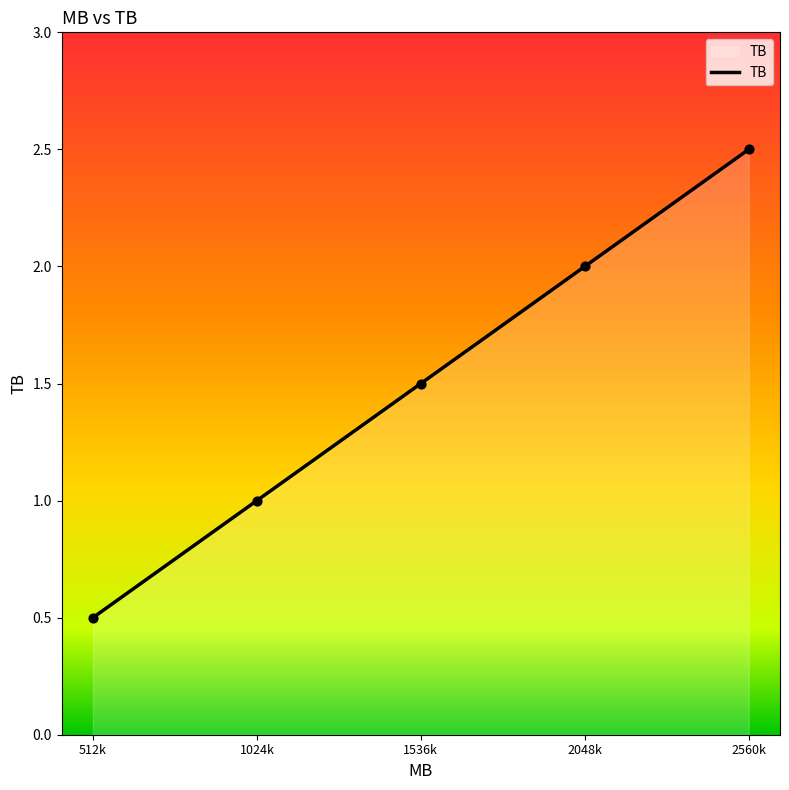

What is the ratio of the value at 2048k to the value at 1024k?

2.0